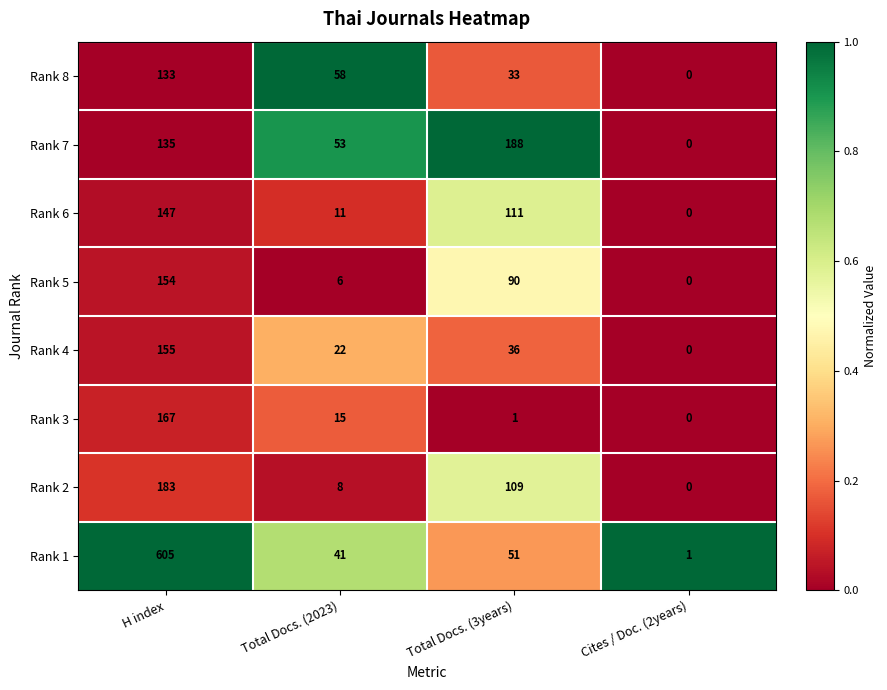

Count the number of categories in the chart.

4